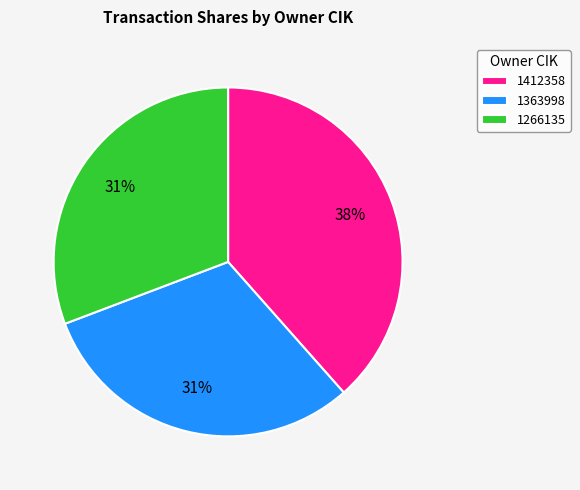

The 1266135 slice represents 31% of the pie. True or false?

True